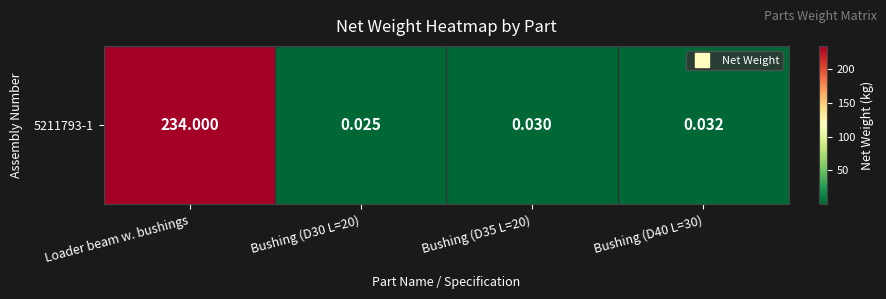

Count the number of categories in the chart.

4